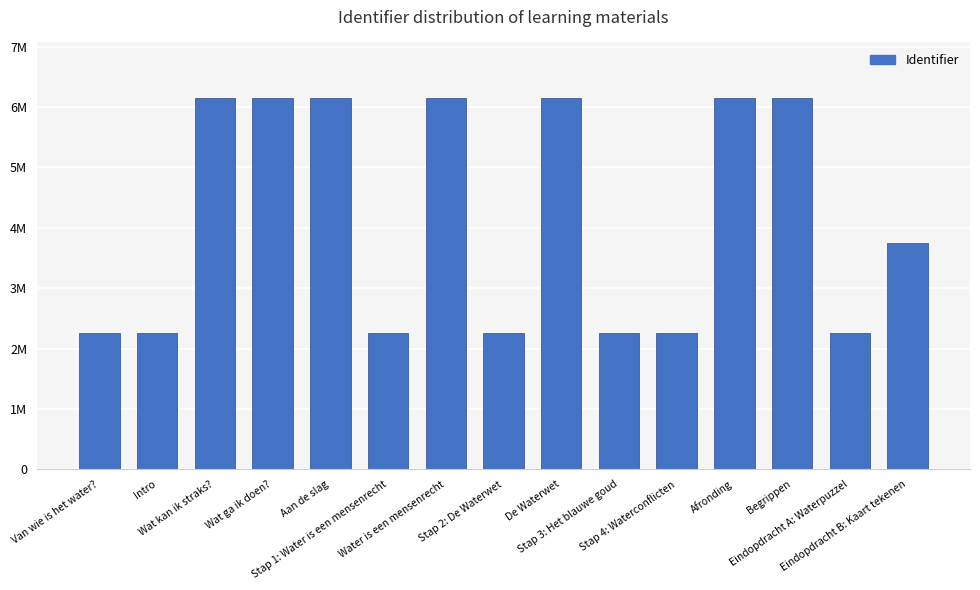

Are the bars horizontal?

No